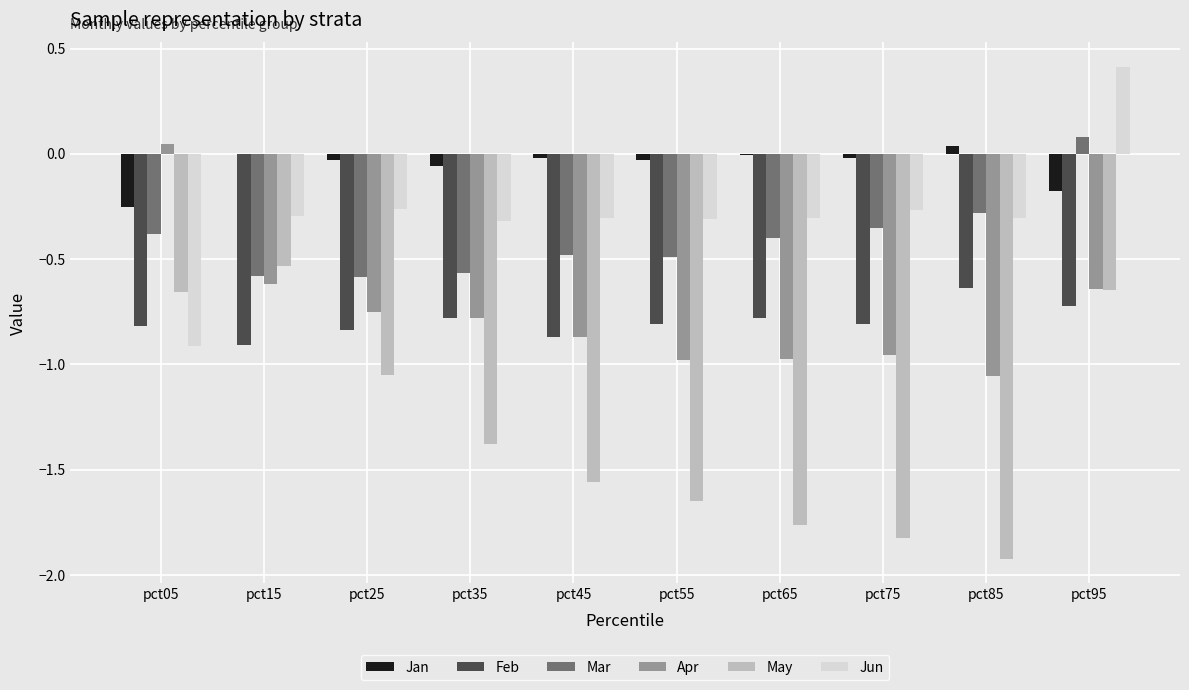

How many values in the Mar series exceed 0?

1